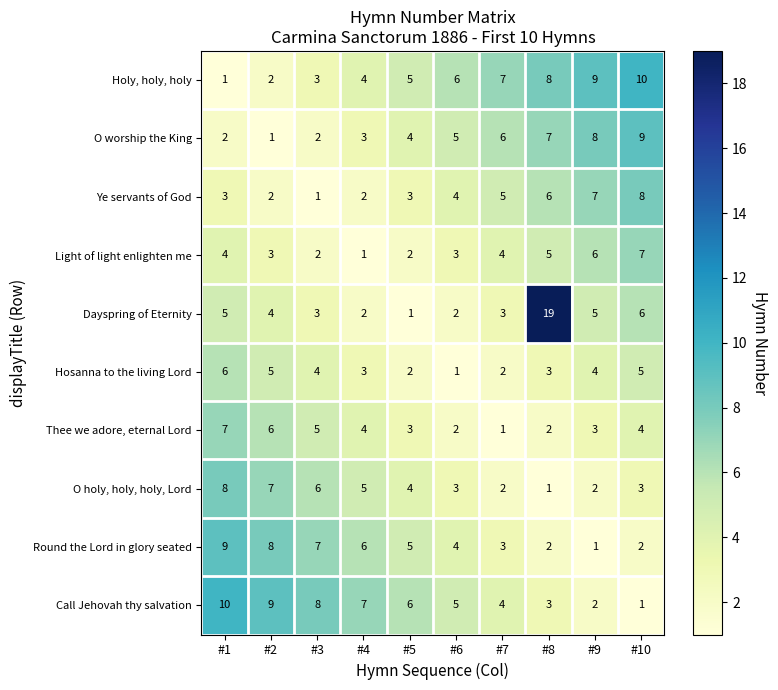

Is the value of Dayspring of Eternity at #6 greater than the value of O holy, holy, holy, Lord at #4?

No